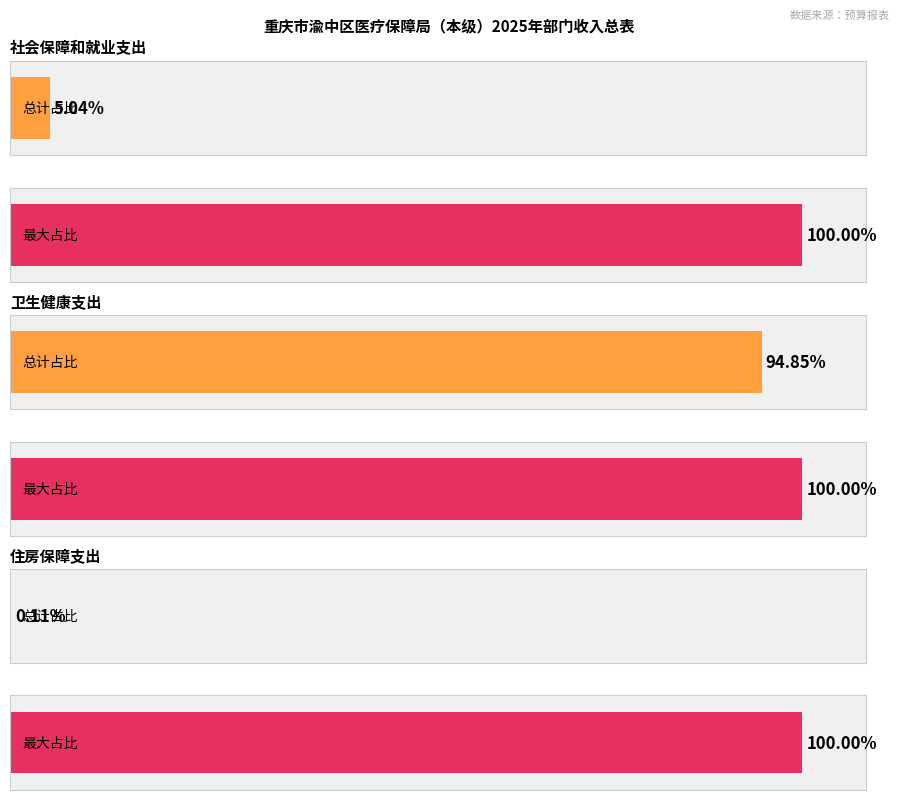

Are the bars grouped side by side (vs. stacked)?

No